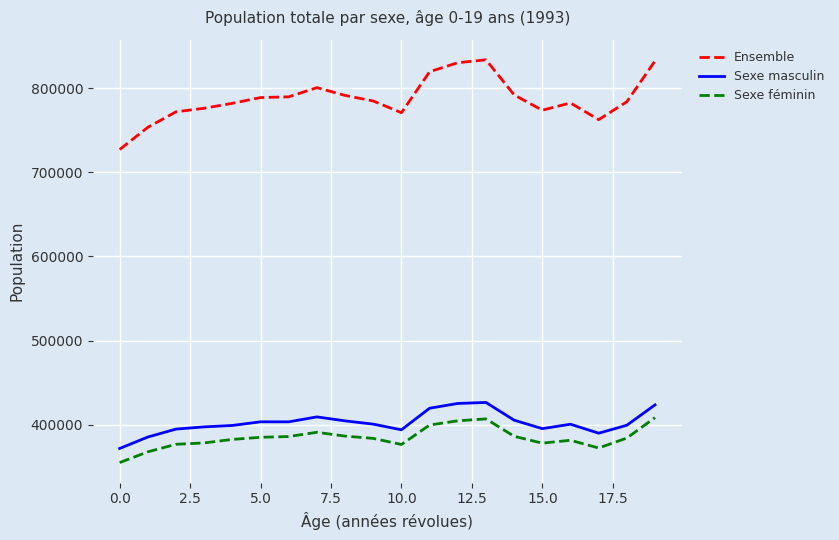

True or false: Sexe masculin has more than 2 interior local peaks.

True